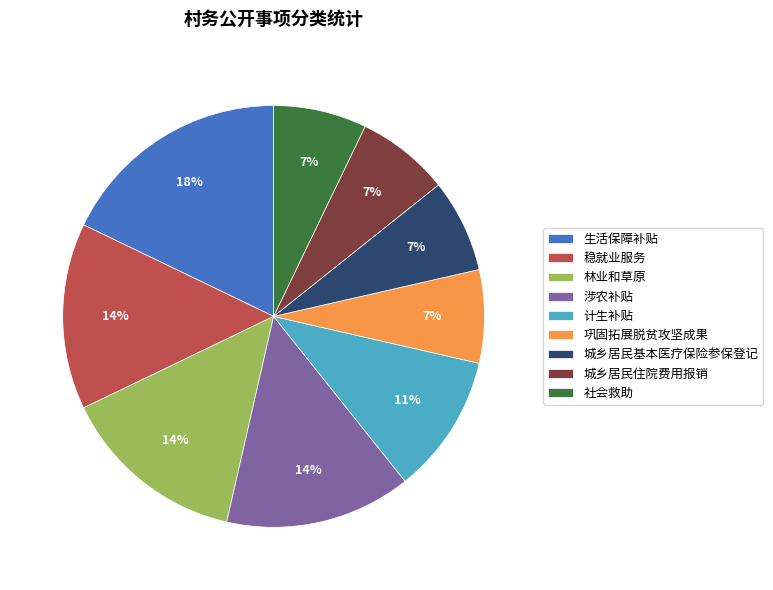

To the nearest percent, what portion does 巩固拓展脱贫攻坚成果 represent?

7%